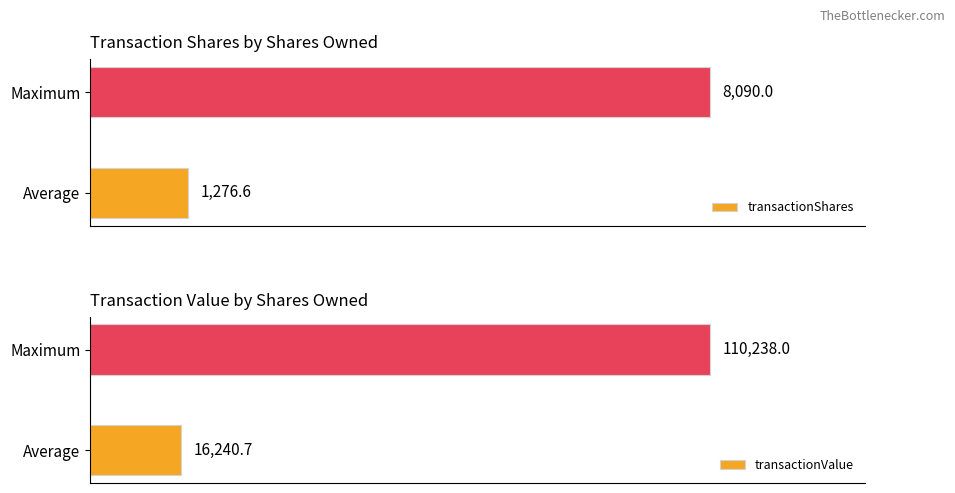

At which label is transactionShares closest to 4683?

Average